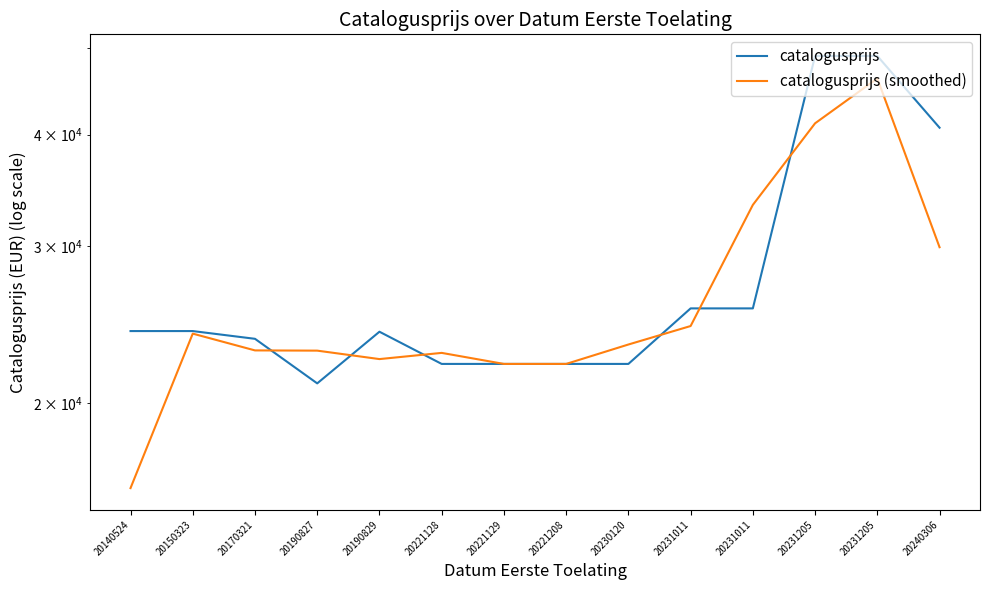

Which series changed the most between 20140524 and 20231205?

catalogusprijs (smoothed)